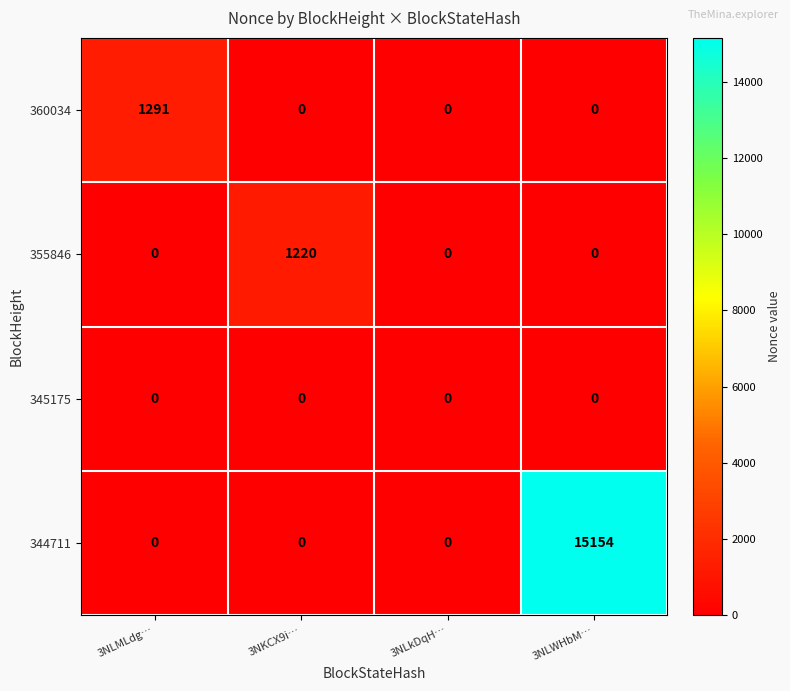

List the series in order of their peak value, highest first.

344711, 360034, 355846, 345175